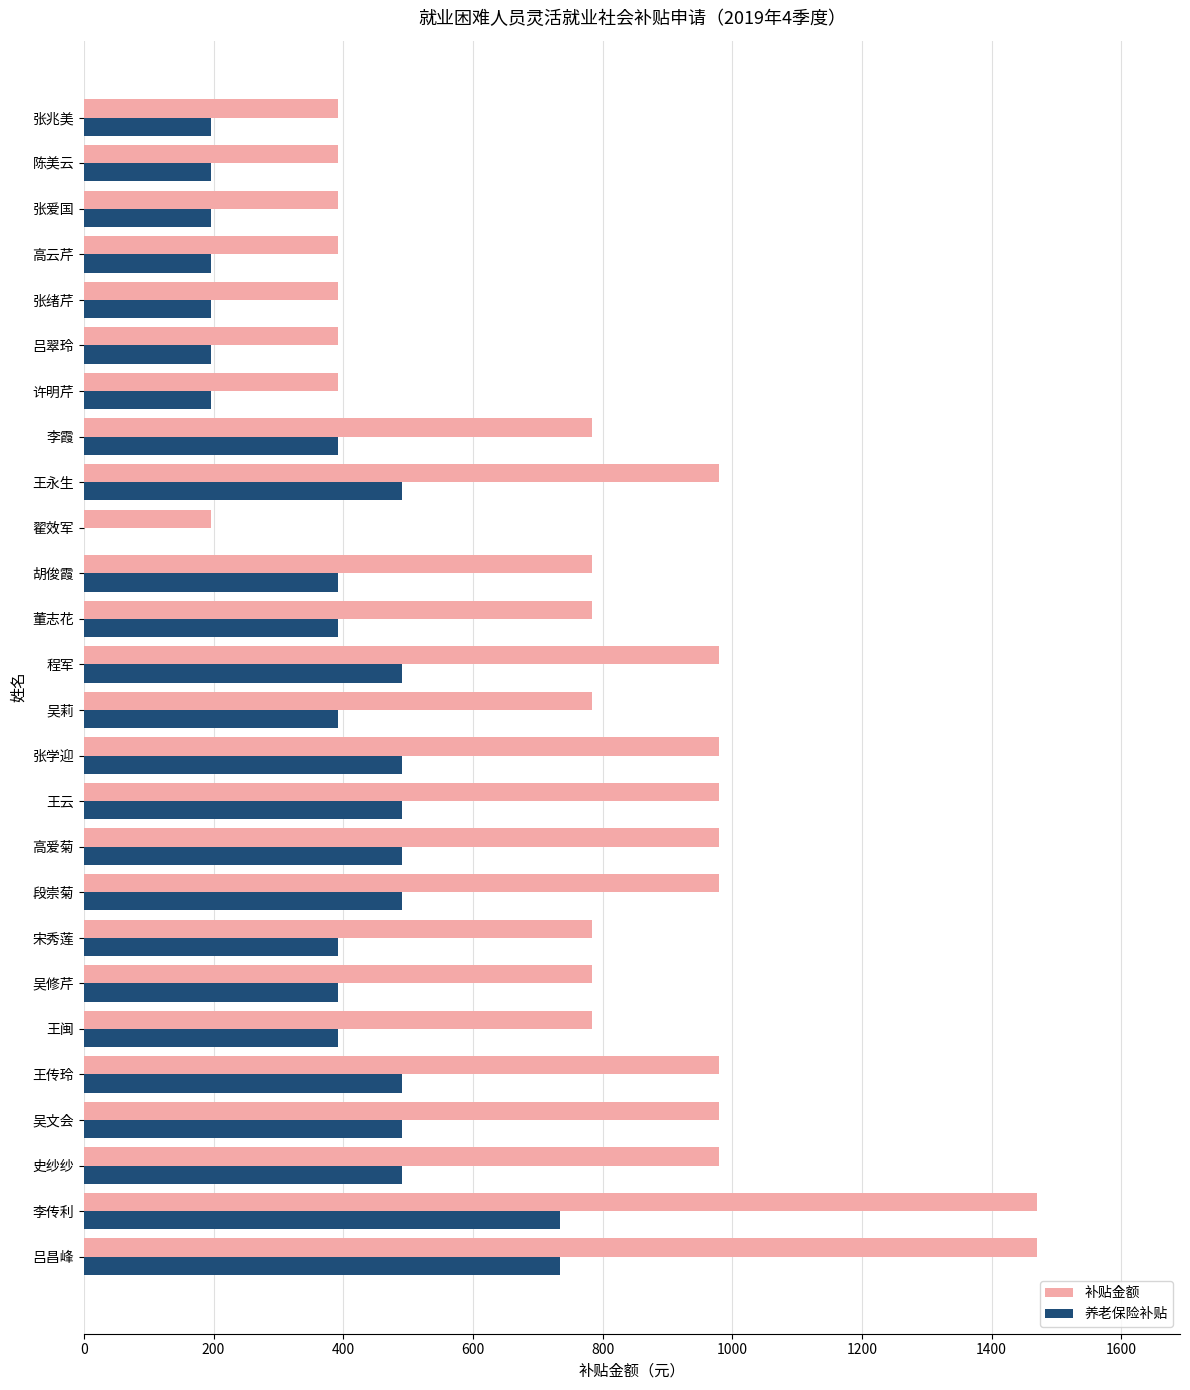

Is the value of 养老保险补贴 at 王永生 greater than the value of 补贴金额 at 翟效军?

Yes